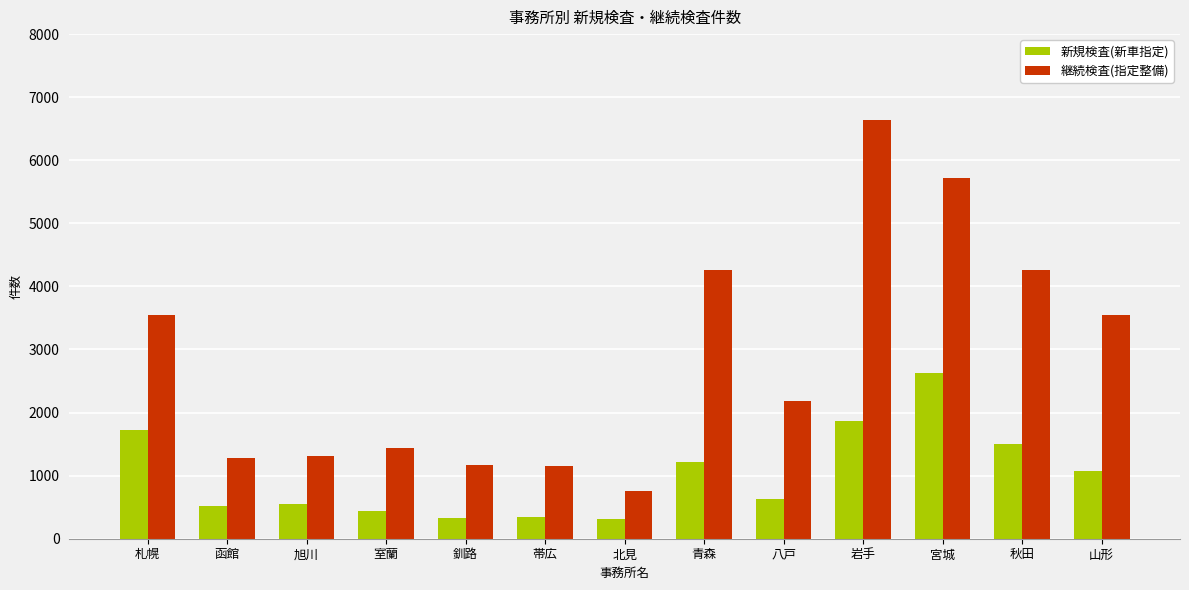

How many bars are there in total?

26